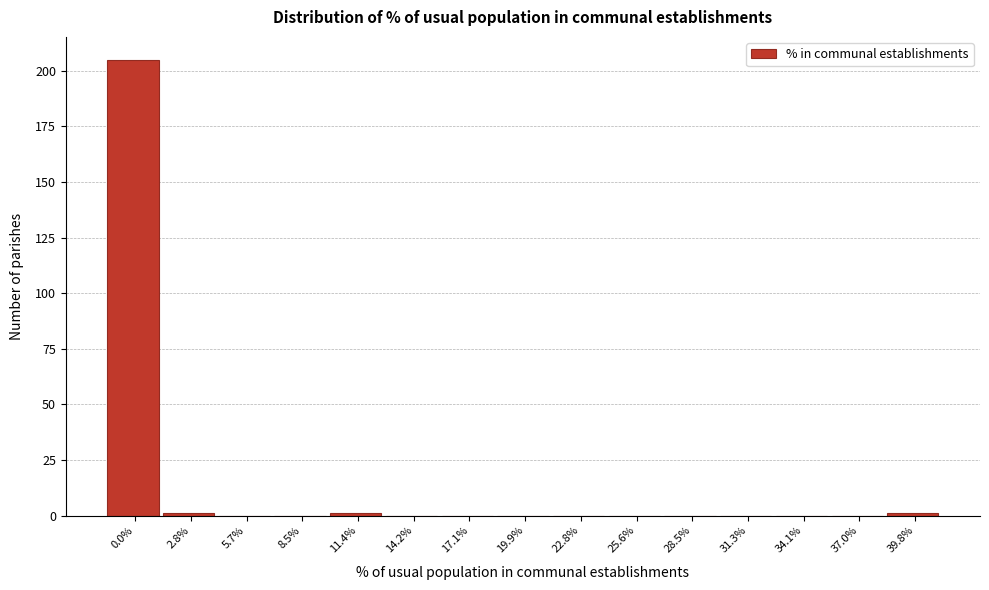

Reading left to right, what are all the values shown in this chart?

0.0%=205	2.8%=1	5.7%=0	8.5%=0	11.4%=1	14.2%=0	17.1%=0	19.9%=0	22.8%=0	25.6%=0	28.5%=0	31.3%=0	34.1%=0	37.0%=0	39.8%=1